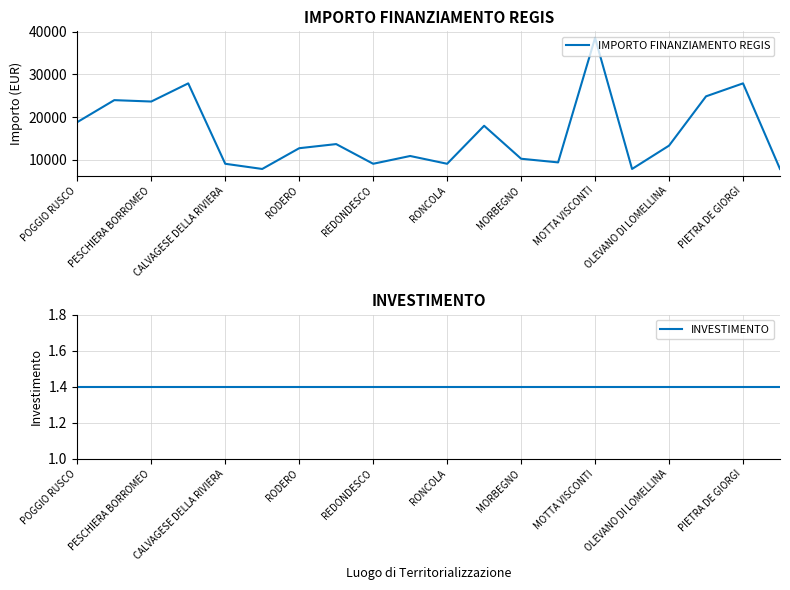

True or false: INVESTIMENTO and IMPORTO FINANZIAMENTO REGIS intersect in this chart.

False